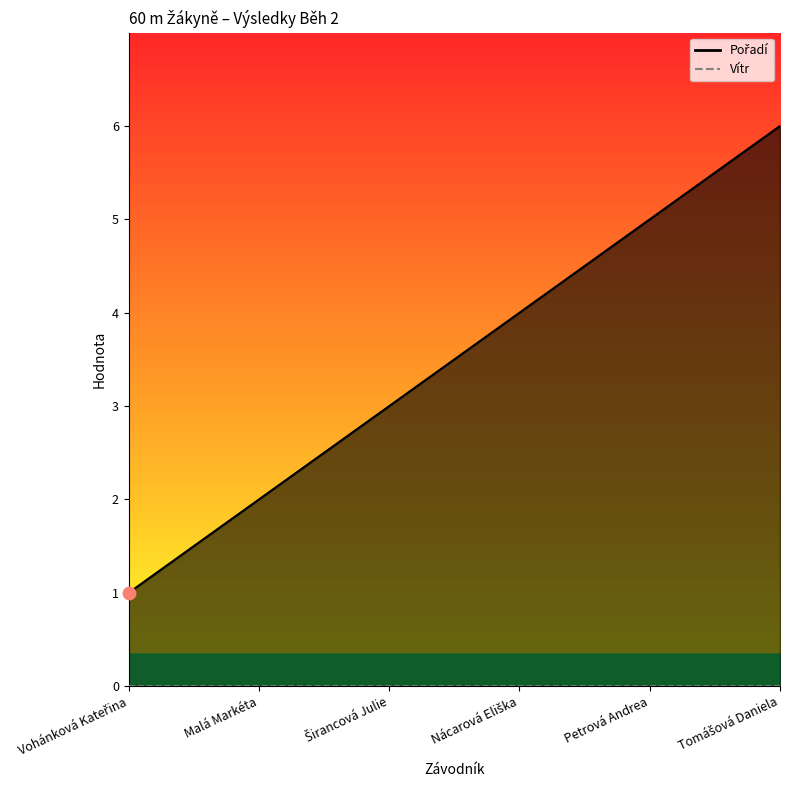

Approximately how many times larger is the value at Petrová Andrea compared to Vohánková Kateřina?

5.0